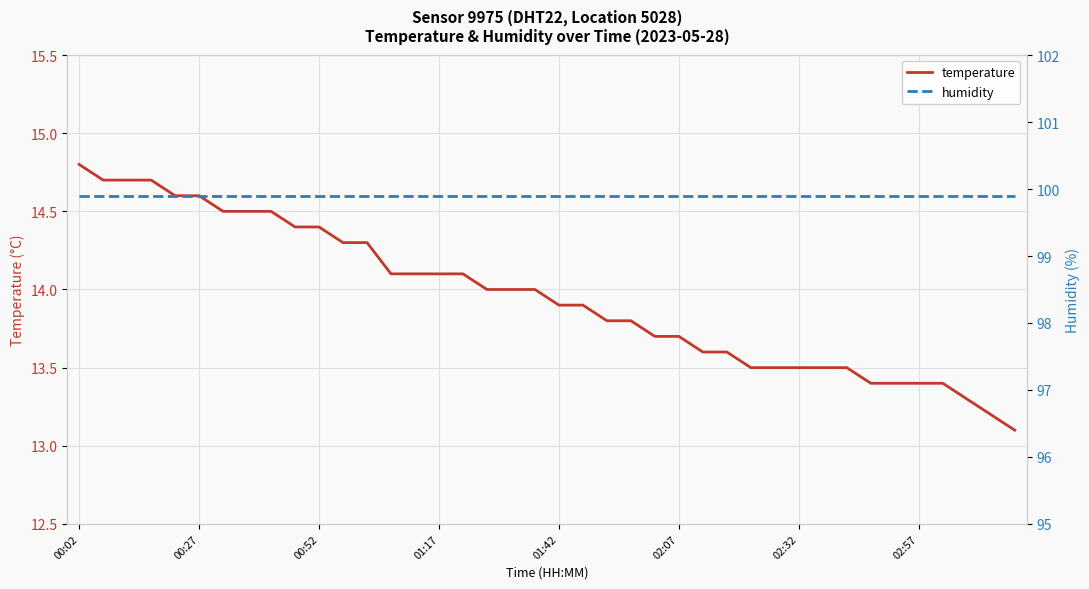

At which label does temperature first exceed 14?

00:02